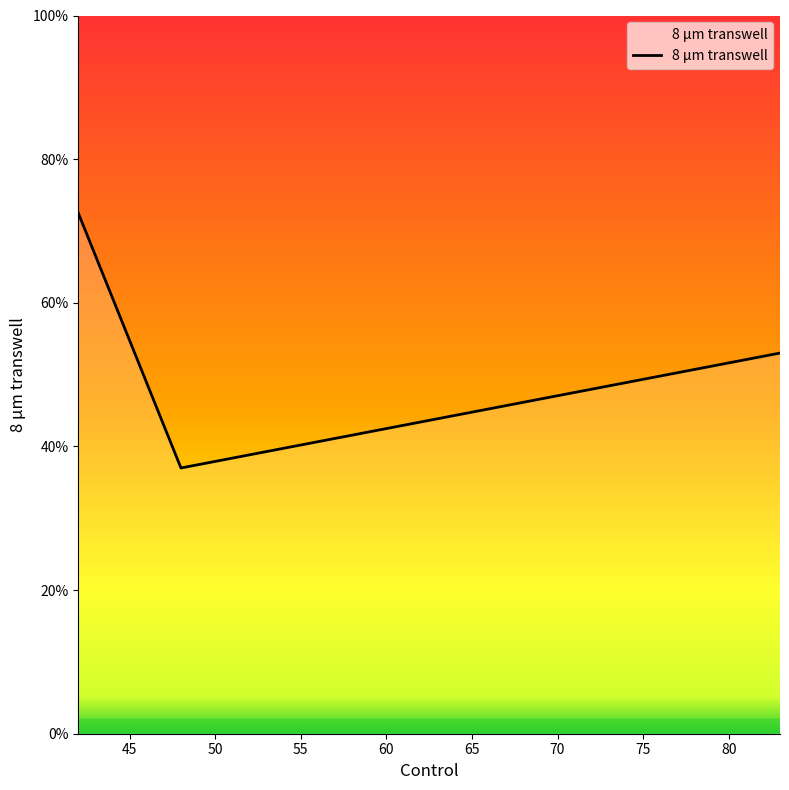

What is the difference between the maximum and minimum values?

35.5